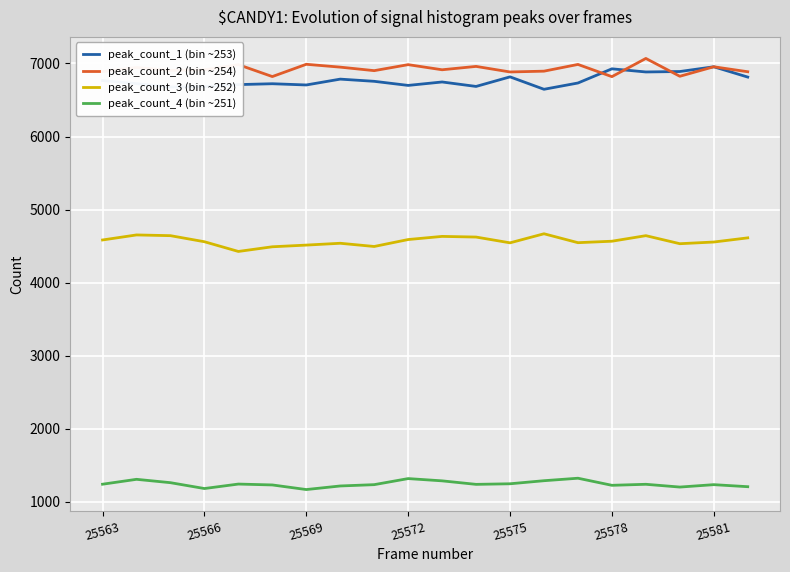

What is the minimum value shown in the chart?

1170